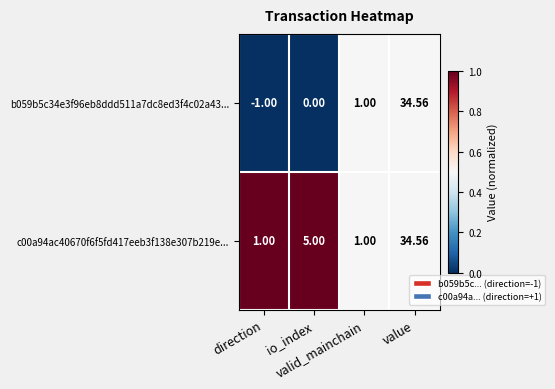

Which category has the highest value across all series?

value